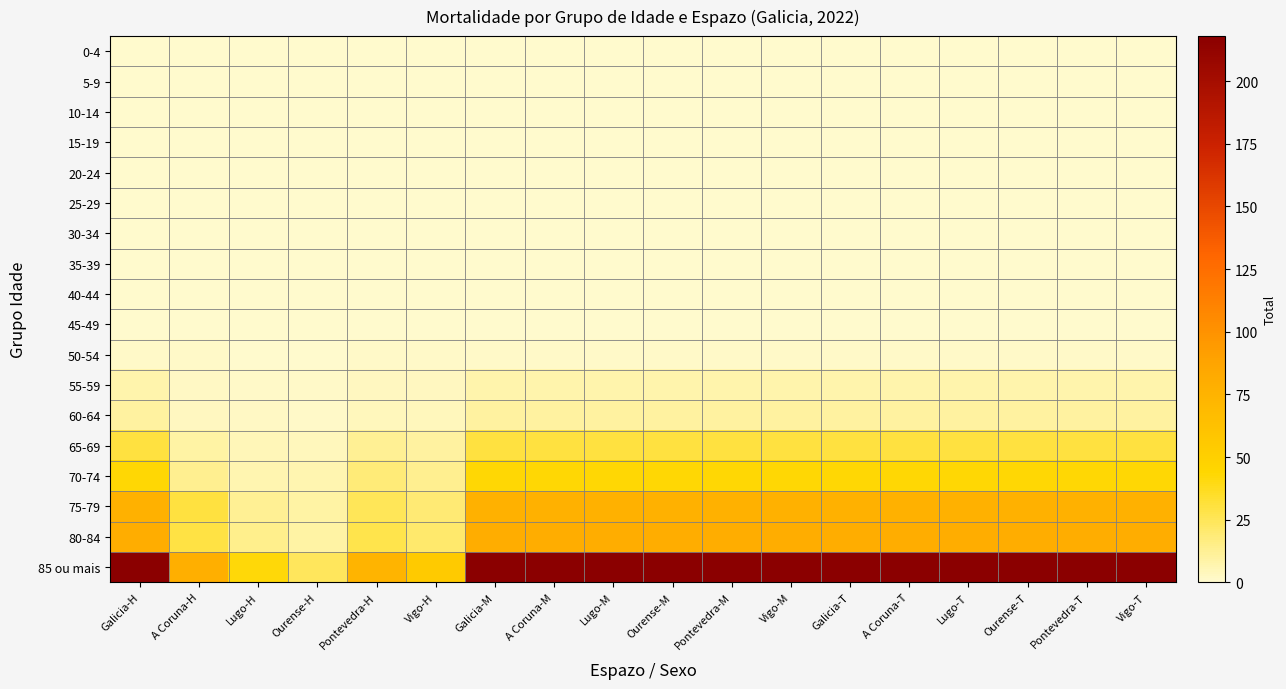

What is the difference between the highest and lowest values at A Coruna-M?

218